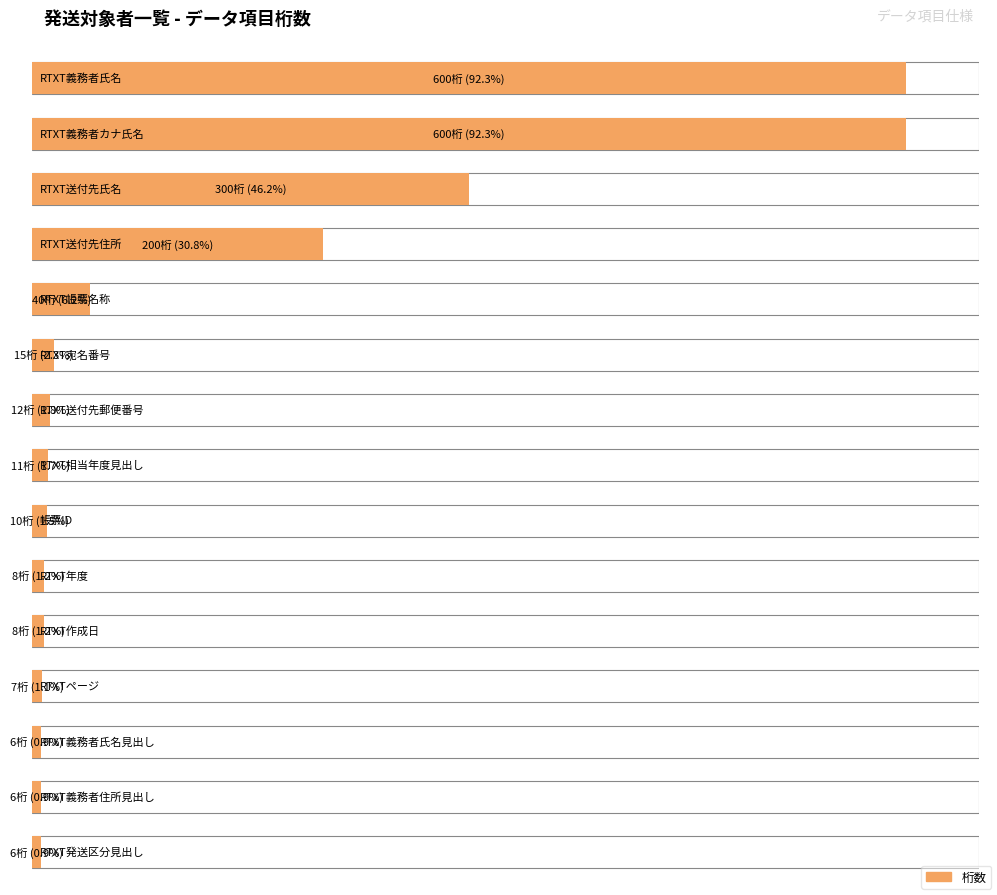

Count the number of values greater than 8.

9